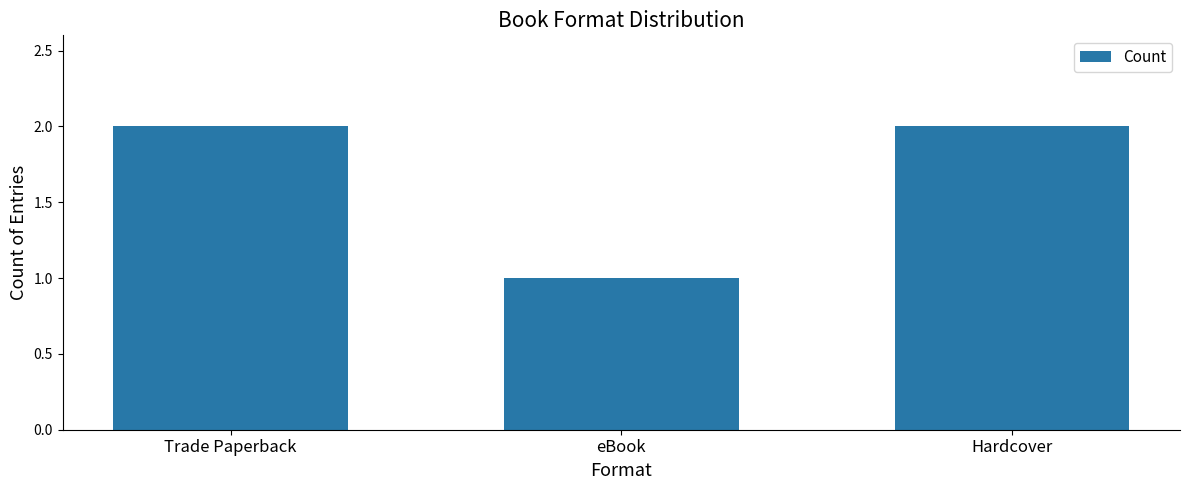

Reading left to right, what are all the values shown in this chart?

Trade Paperback=2	eBook=1	Hardcover=2